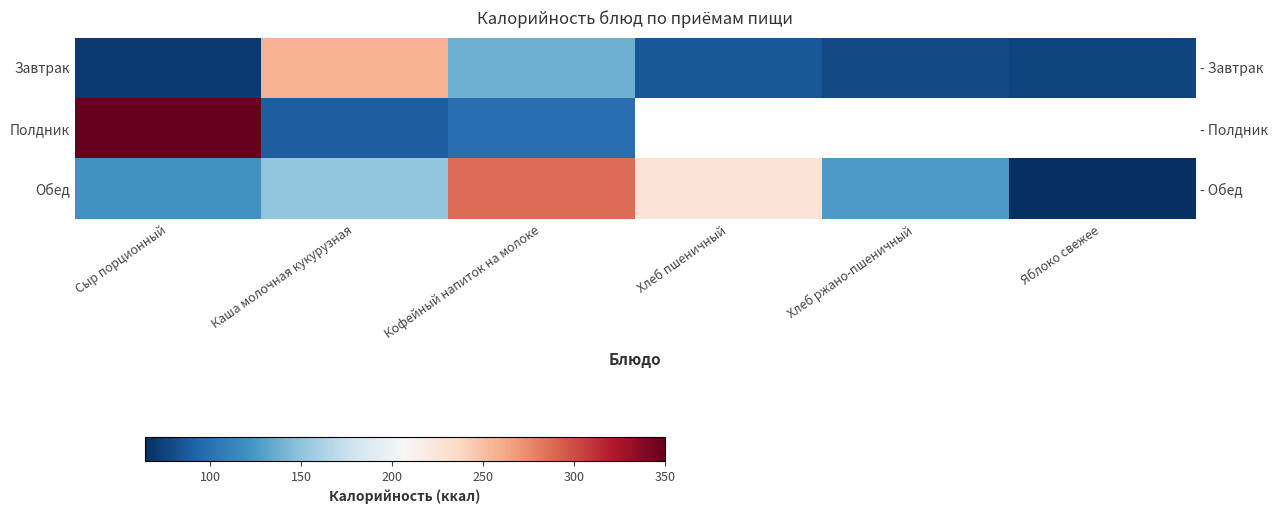

What is the sum of the Обед values at Яблоко свежее and Сыр порционный?

184.9